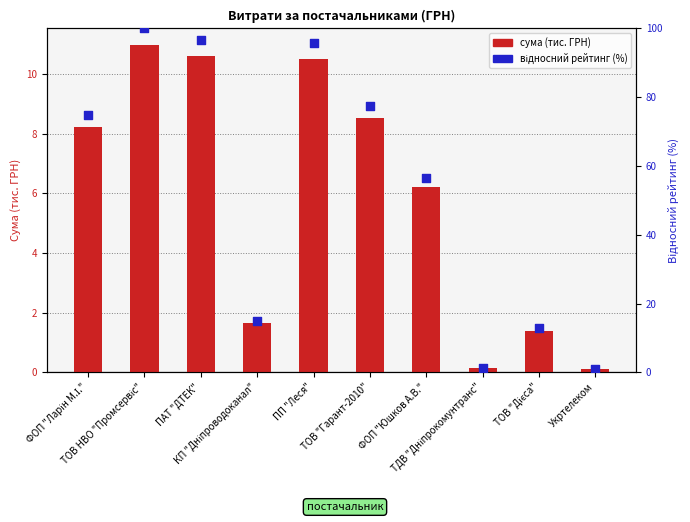

Which series has the largest total across all categories?

відносний рейтинг (%)